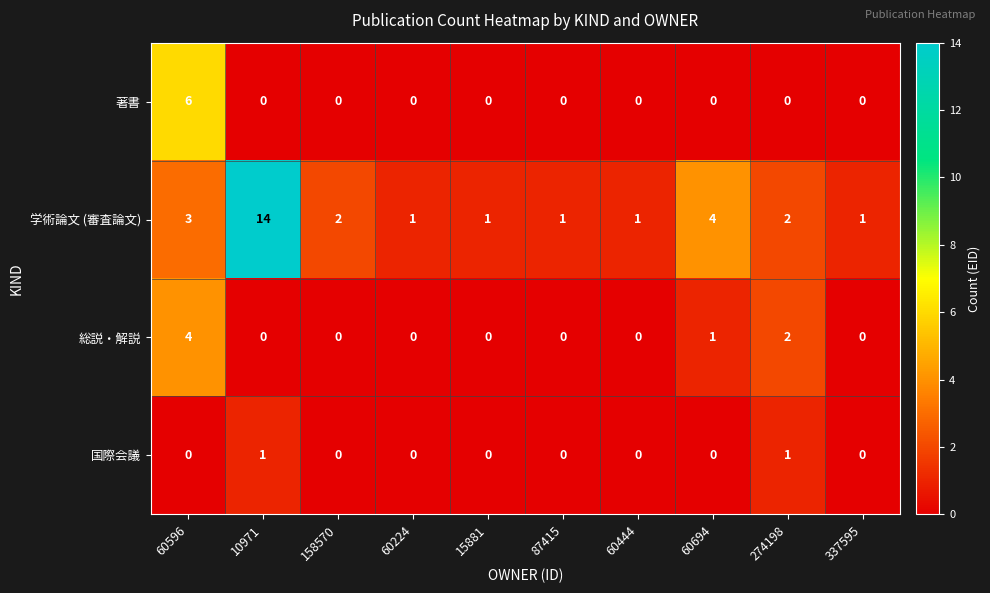

The 著書 series shows 4 at 158570. True or false?

False